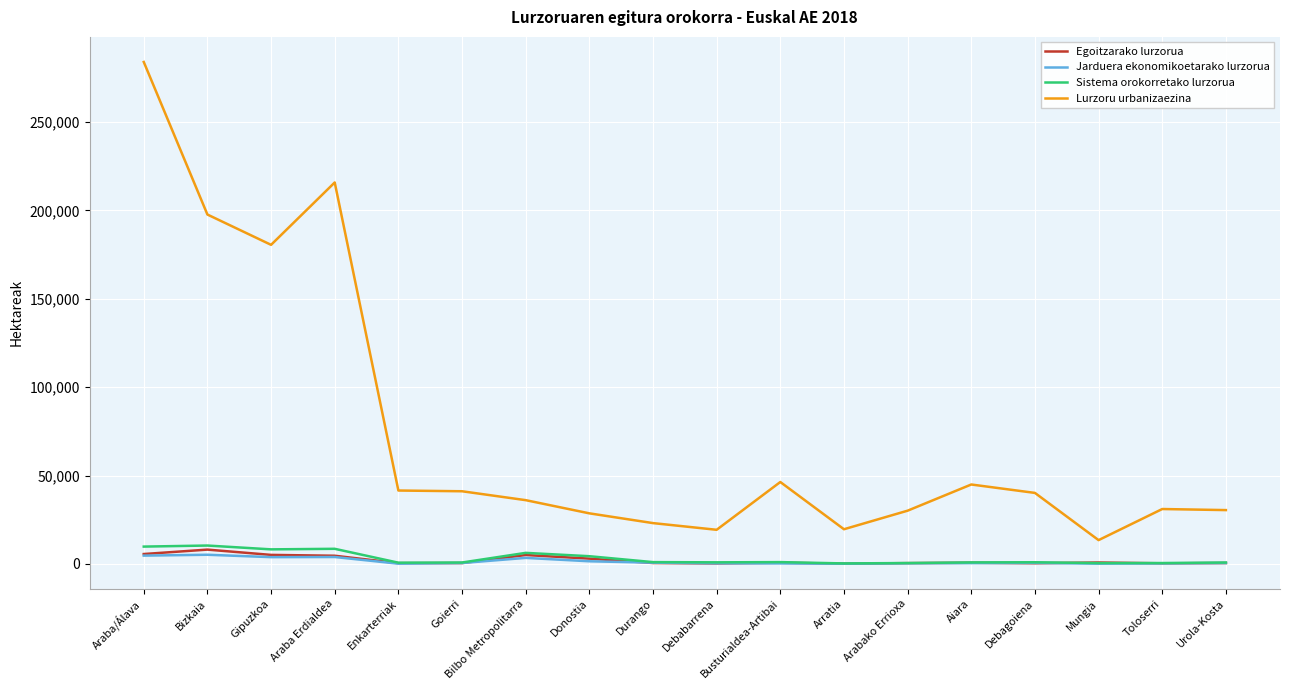

Which series has the largest total across all categories?

Lurzoru urbanizaezina